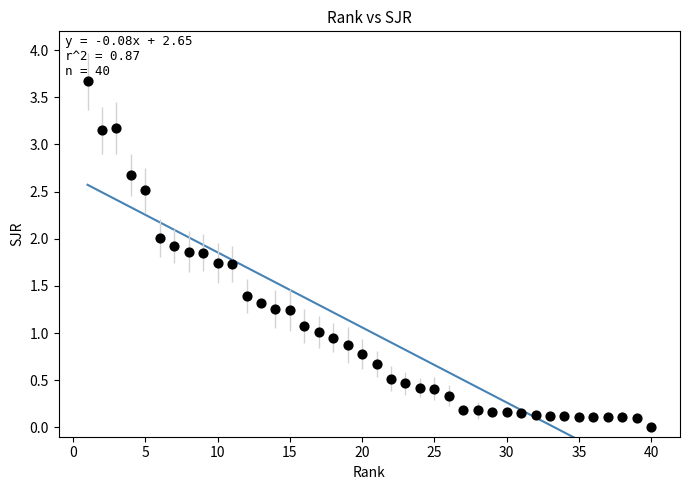

What is the range of X values (max minus min)?

39.0